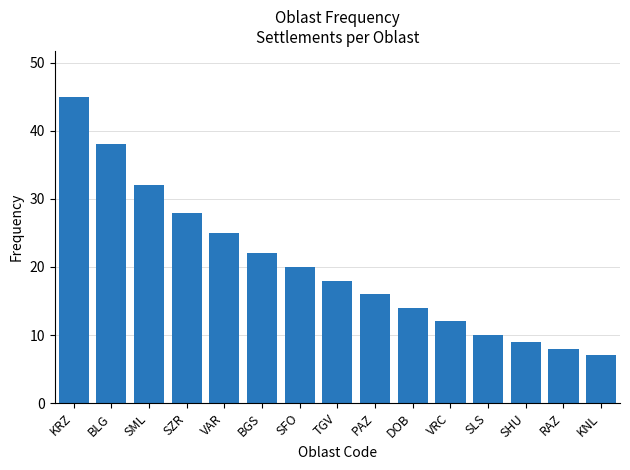

Rank the categories by value from highest to lowest.

KRZ, BLG, SML, SZR, VAR, BGS, SFO, TGV, PAZ, DOB, VRC, SLS, SHU, RAZ, KNL